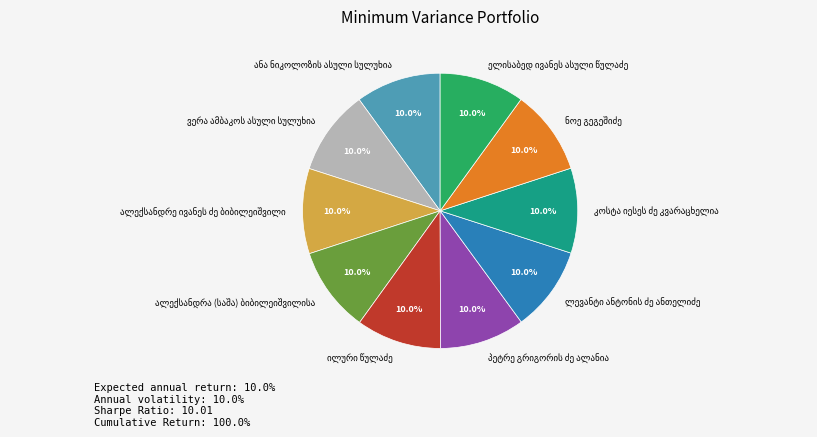

Is there any slice that represents more than half of the pie?

No